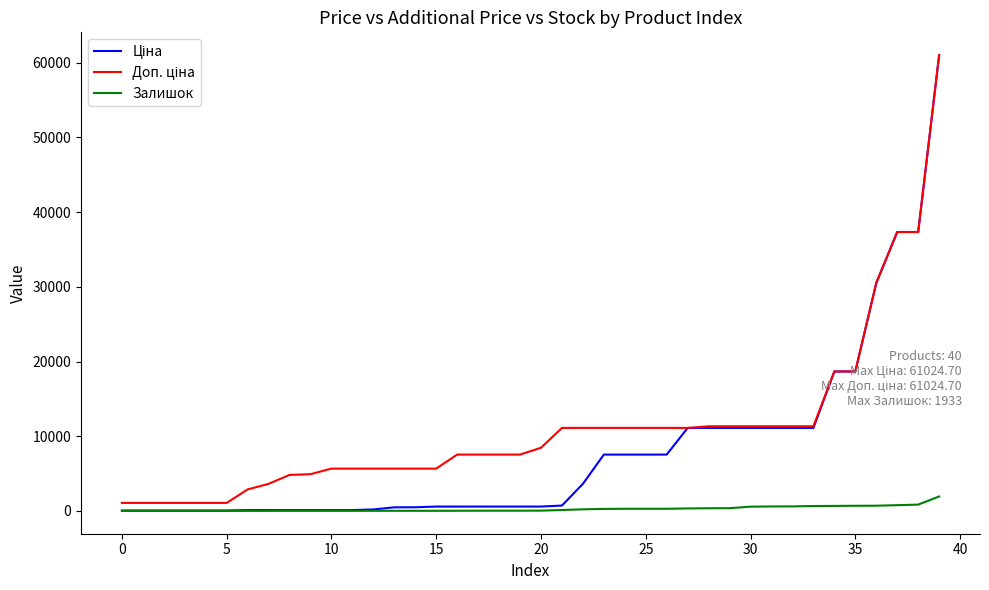

What is the sum of all Залишок values?

10881.0